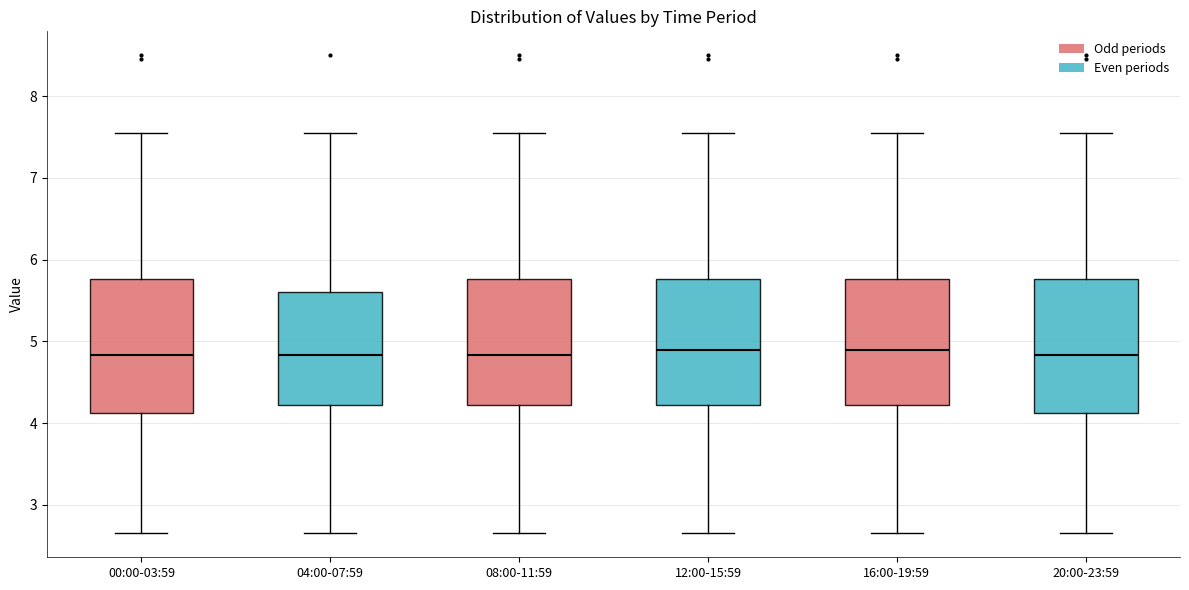

Reading left to right, transcribe this box plot: for each box, give where its median line is, the range the box spans, and where its two whiskers end, as read against the y-axis. The values are not printed on the chart, so give them approximately, as read against the axis.

00:00-03:59: median 4.8, box 4.1 to 5.8, whiskers 2.7 to 7.6
04:00-07:59: median 4.8, box 4.2 to 5.6, whiskers 2.7 to 7.6
08:00-11:59: median 4.8, box 4.2 to 5.8, whiskers 2.7 to 7.6
12:00-15:59: median 4.9, box 4.2 to 5.8, whiskers 2.7 to 7.6
16:00-19:59: median 4.9, box 4.2 to 5.8, whiskers 2.7 to 7.6
20:00-23:59: median 4.8, box 4.1 to 5.8, whiskers 2.7 to 7.6